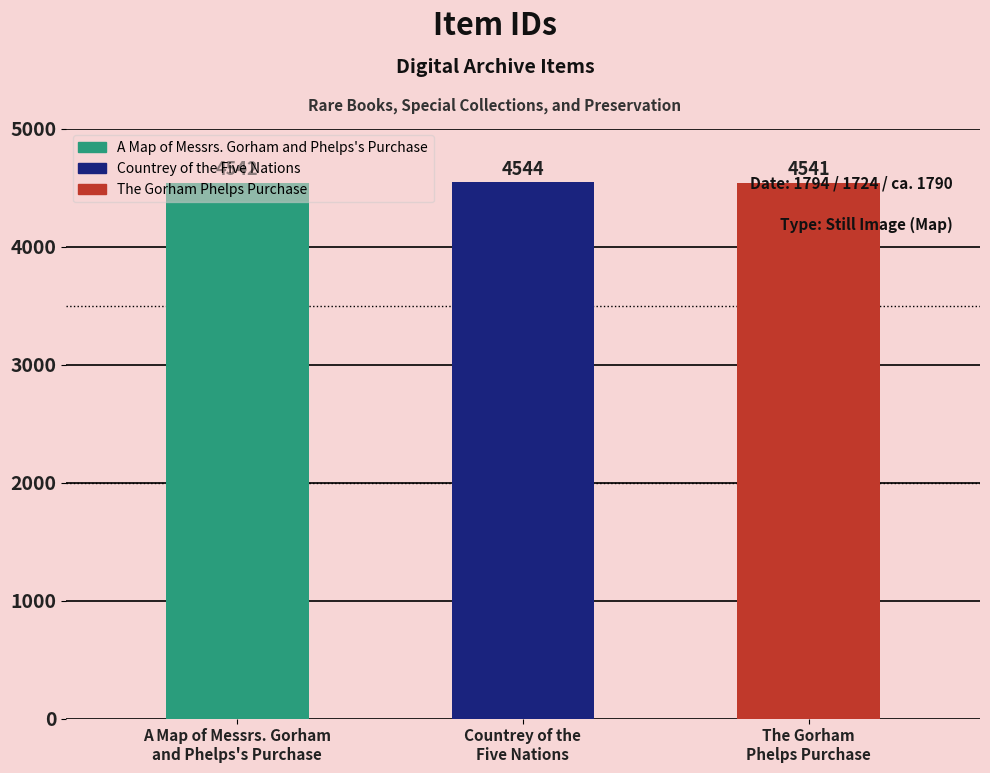

What is the label of the 3rd bar from the right?

A Map of Messrs. Gorham
and Phelps's Purchase